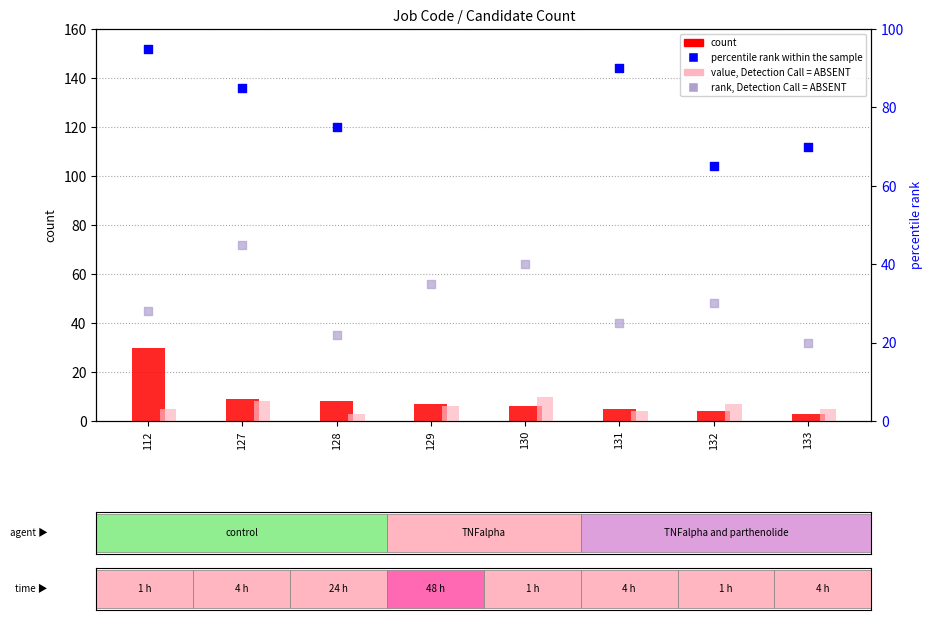

Which series contains the highest Y value?

percentile rank within the sample